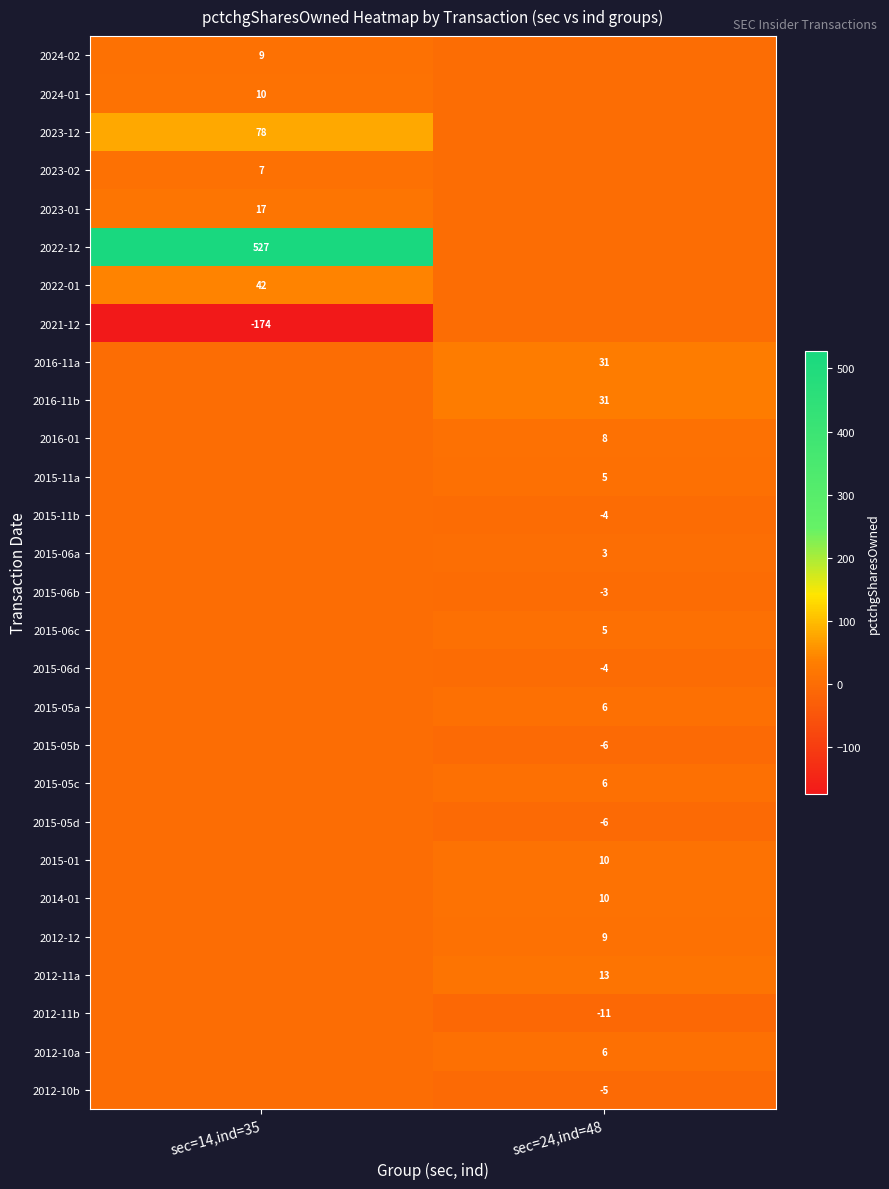

The 2012-11a series shows 21 at sec=24,ind=48. True or false?

False